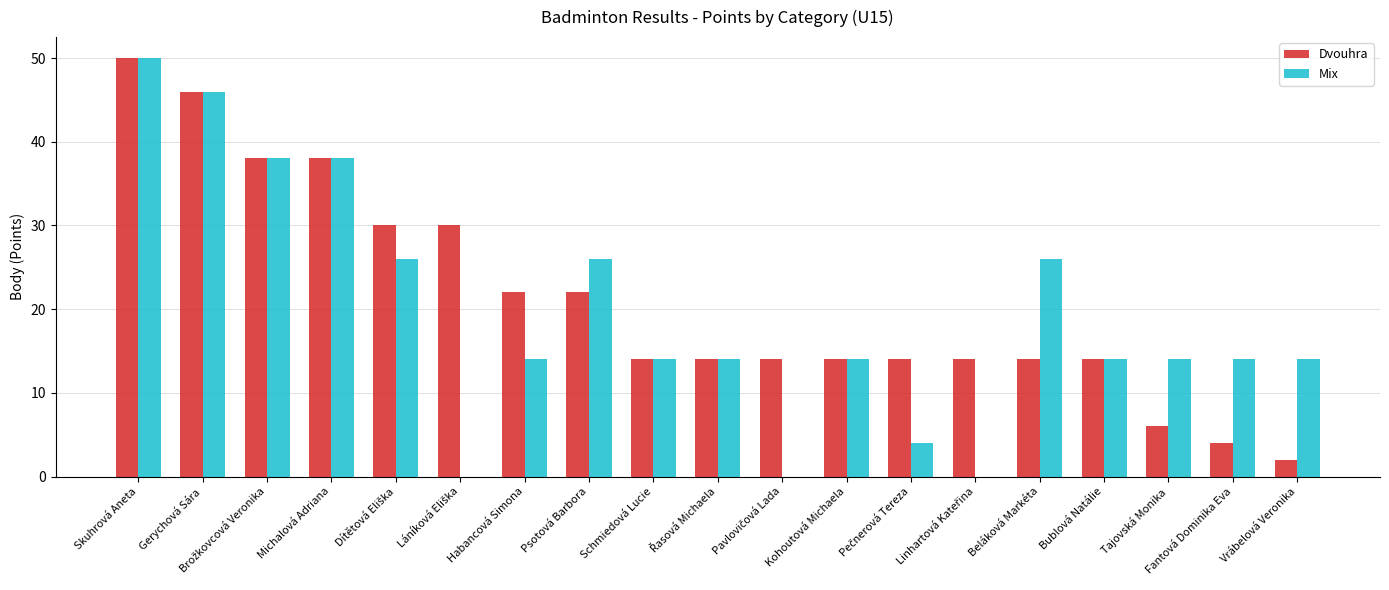

What is the highest value of the Mix series?

50